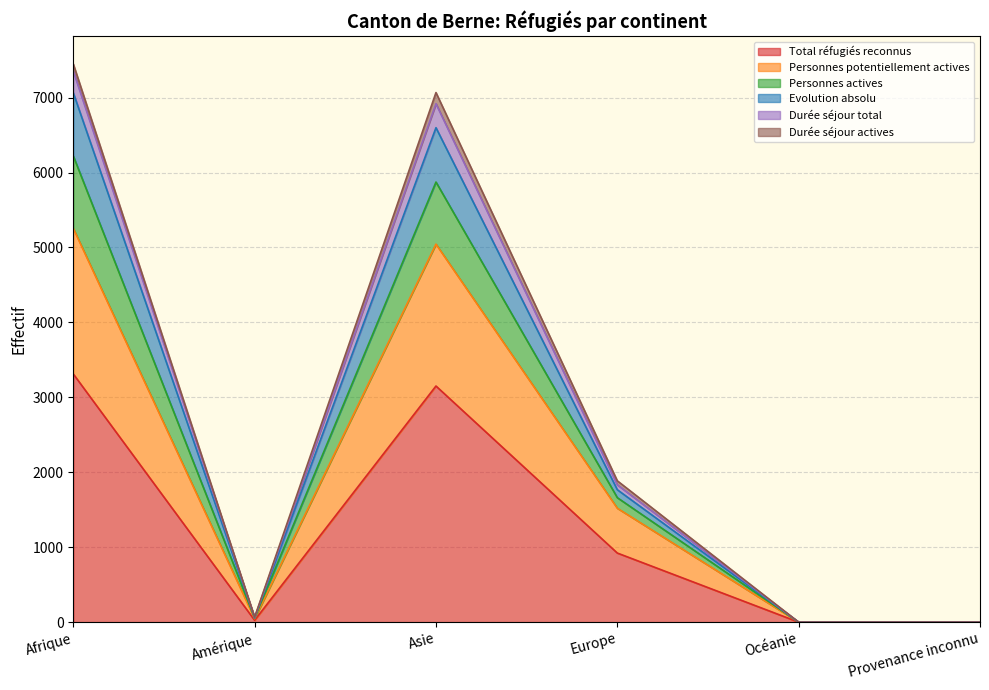

The Total réfugiés reconnus series shows 1130 at Provenance inconnu. True or false?

False